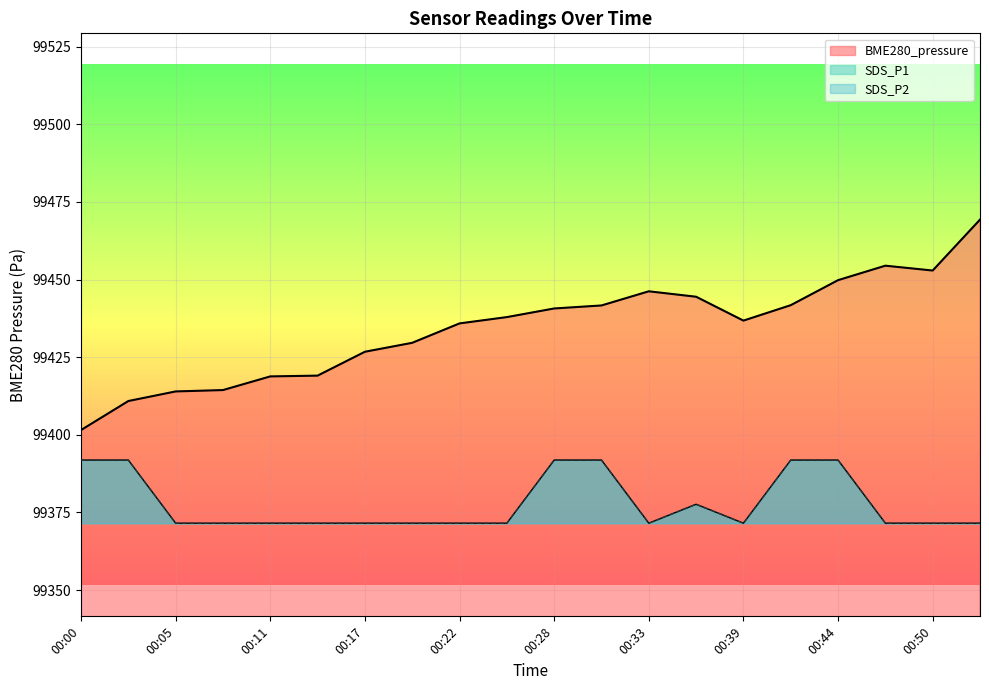

Reading right to left, what are all the values shown in this chart?

BME280_pressure: 00:53=99469.3	00:50=99452.9	00:47=99454.5	00:44=99449.8	00:42=99441.8	00:39=99436.8	00:36=99444.5	00:33=99446.2	00:31=99441.7	00:28=99440.7	00:25=99437.9	00:22=99435.9	00:19=99429.6	00:17=99426.8	00:14=99419.1	00:11=99418.8	00:08=99414.4	00:05=99414.0	00:03=99410.9	00:00=99401.5
SDS_P1: 00:53=99371.5	00:50=99371.5	00:47=99371.5	00:44=99391.9	00:42=99391.9	00:39=99371.5	00:36=99377.6	00:33=99371.5	00:31=99391.9	00:28=99391.9	00:25=99371.5	00:22=99371.5	00:19=99371.5	00:17=99371.5	00:14=99371.5	00:11=99371.5	00:08=99371.5	00:05=99371.5	00:03=99391.9	00:00=99391.9
SDS_P2: 00:53=99371.5	00:50=99371.5	00:47=99371.5	00:44=99391.9	00:42=99391.9	00:39=99371.5	00:36=99377.6	00:33=99371.5	00:31=99391.9	00:28=99391.9	00:25=99371.5	00:22=99371.5	00:19=99371.5	00:17=99371.5	00:14=99371.5	00:11=99371.5	00:08=99371.5	00:05=99371.5	00:03=99391.9	00:00=99391.9